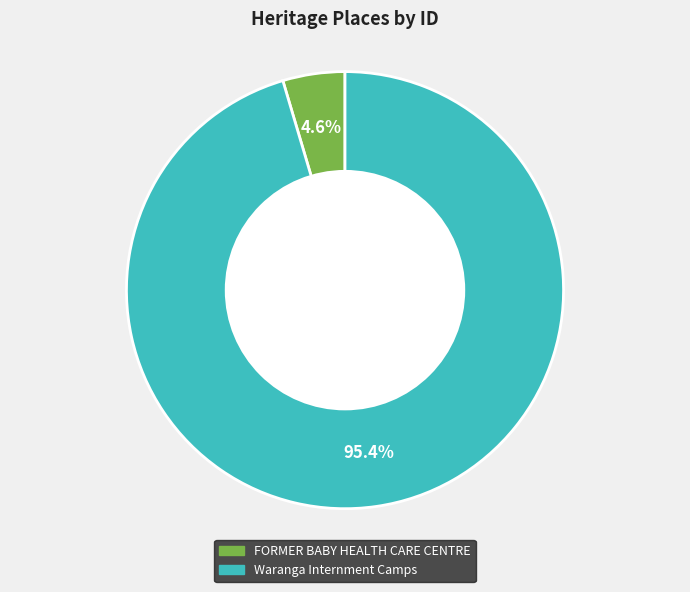

Is there any slice that represents more than half of the pie?

Yes